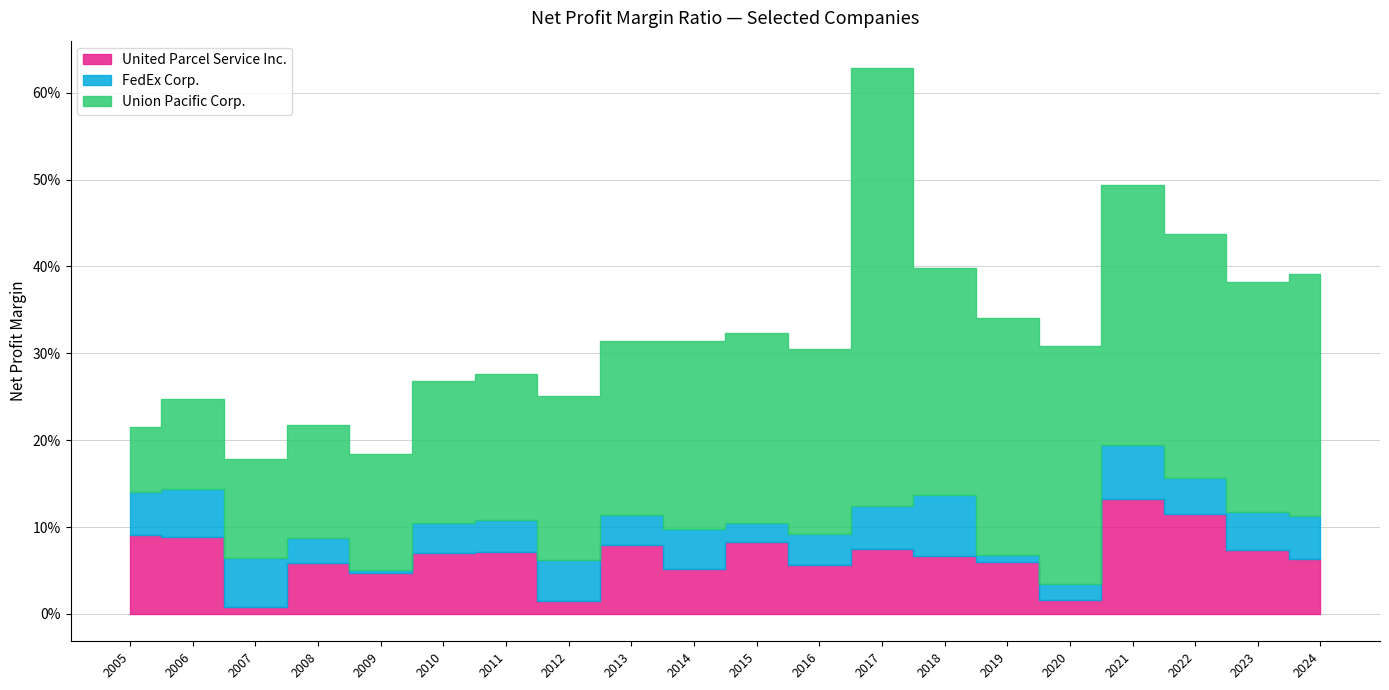

Which label corresponds to the largest value in the chart?

2017